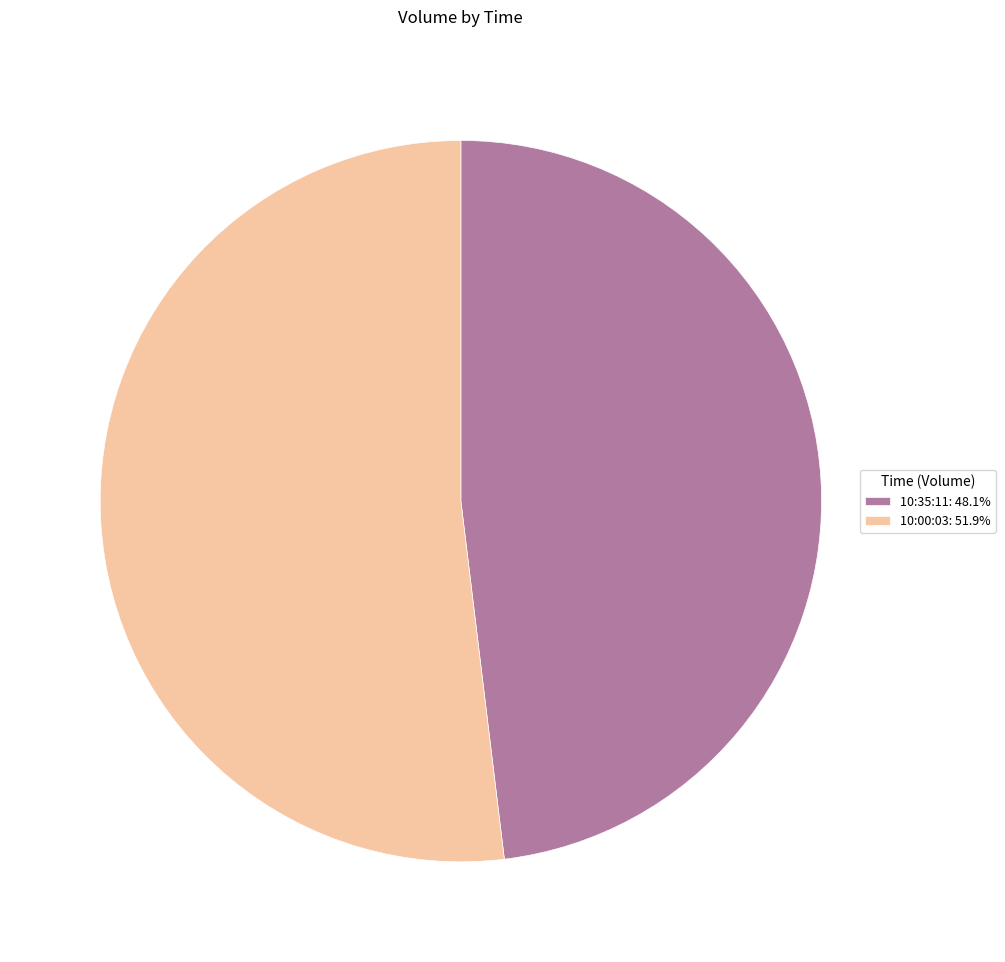

Is there a majority slice in this chart?

Yes